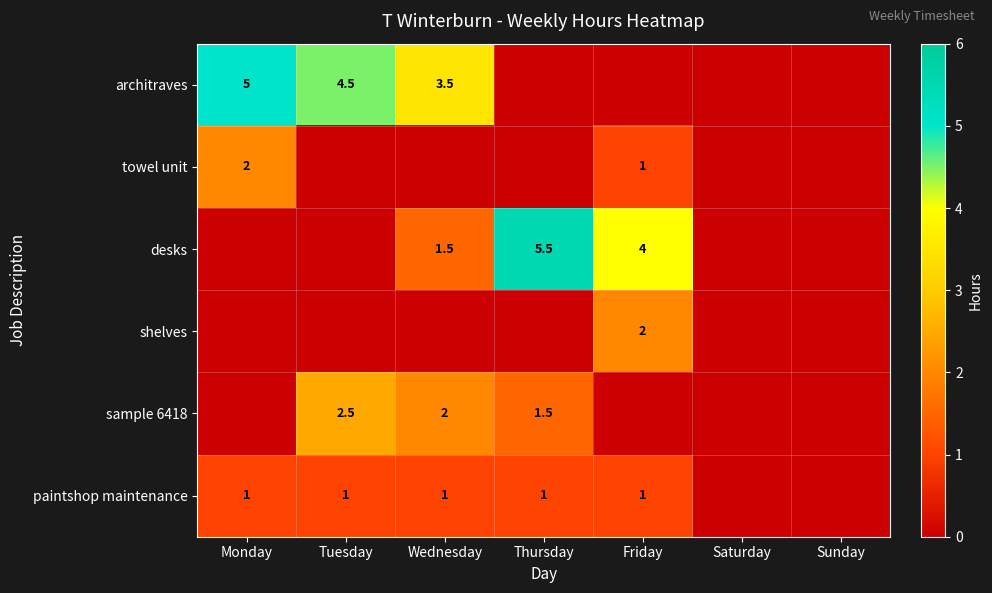

Which has a higher value, Wednesday or Sunday?

Wednesday